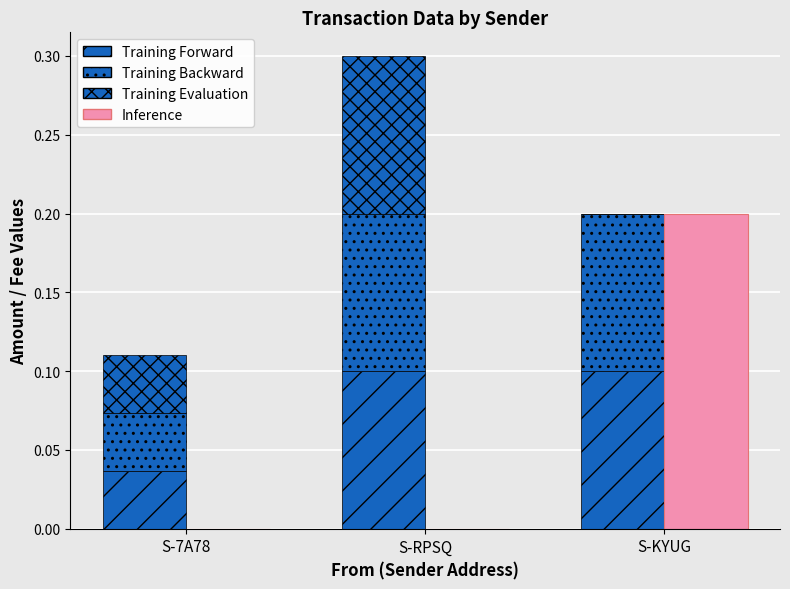

What is the label of the 2nd bar from the left?

S-RPSQ